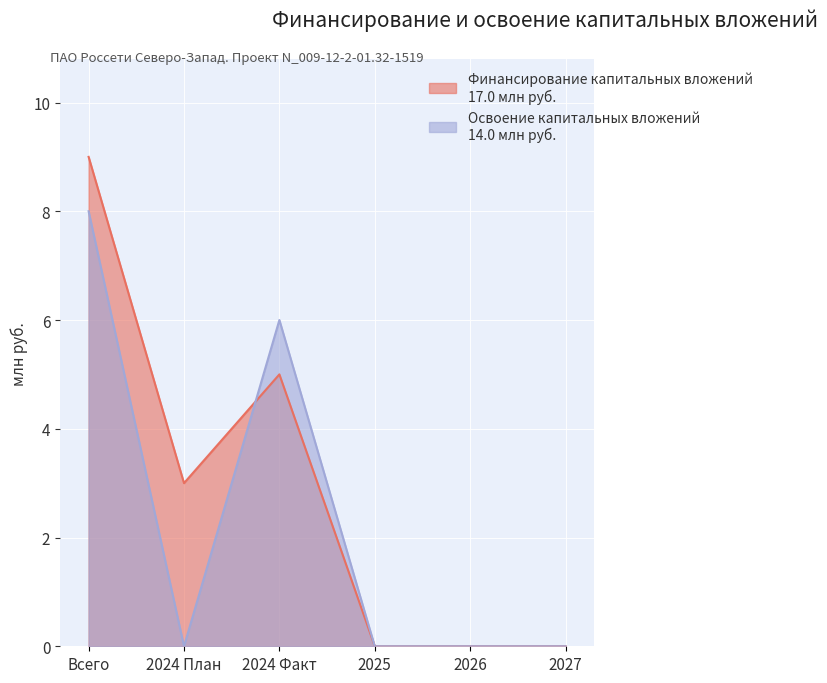

Where do Освоение капитальных вложений and Финансирование капитальных вложений first cross each other?

2024 План and 2024 Факт